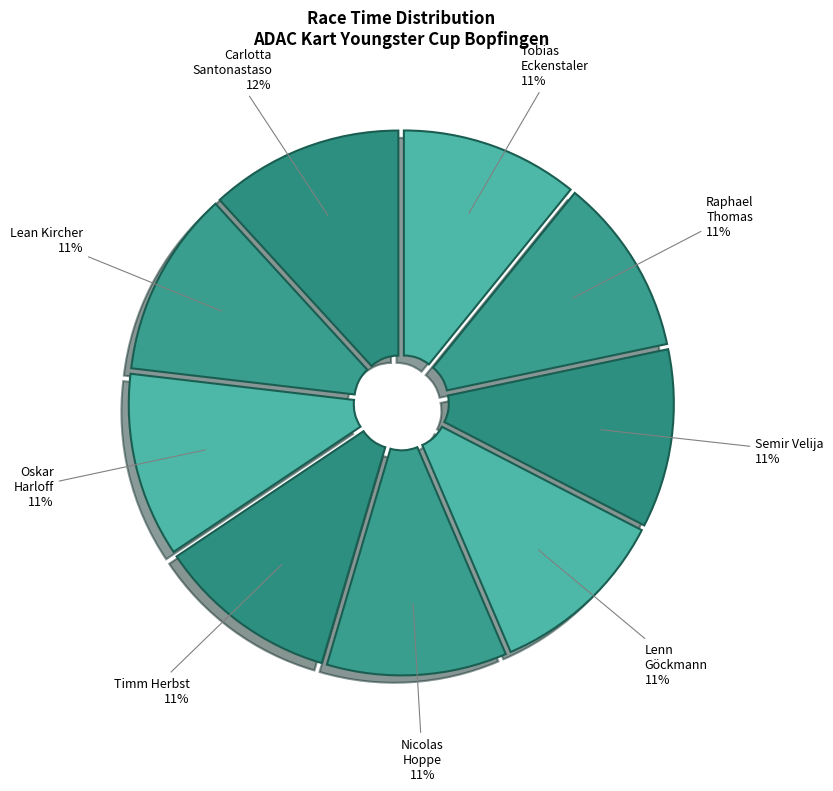

To the nearest percent, what is the combined percentage of Timm Herbst and Carlotta Santonastaso?

23%